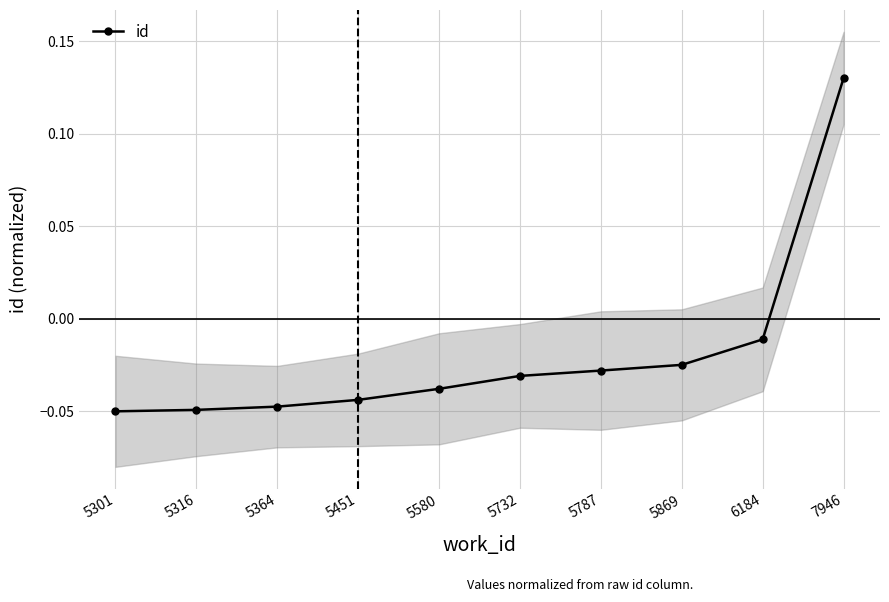

Which has a higher value, 6184 or 5364?

6184